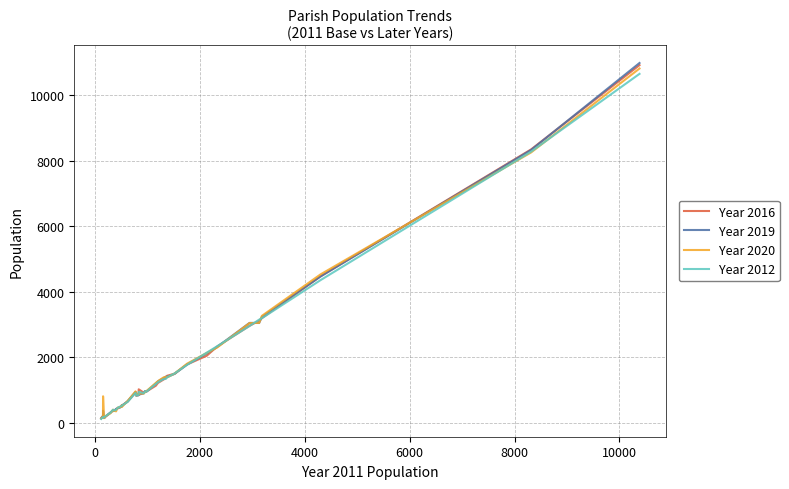

True or false: Year 2019 and Year 2016 cross at least once.

True